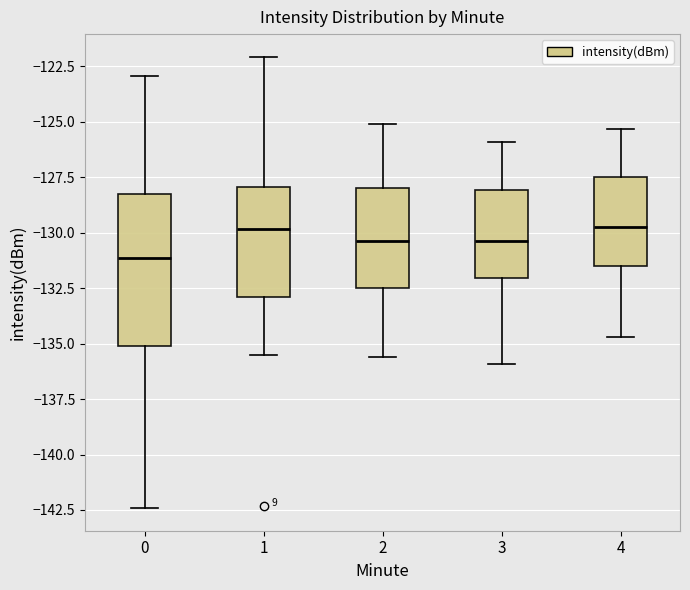

Which box's median line is the lowest?

0